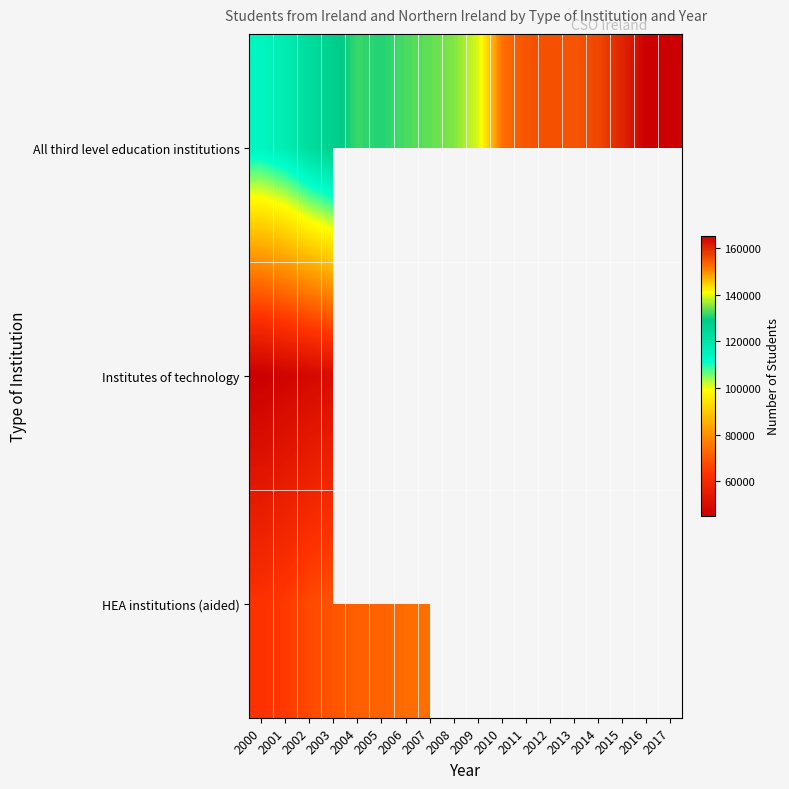

At which label is HEA institutions (aided) closest to 68466?

2003